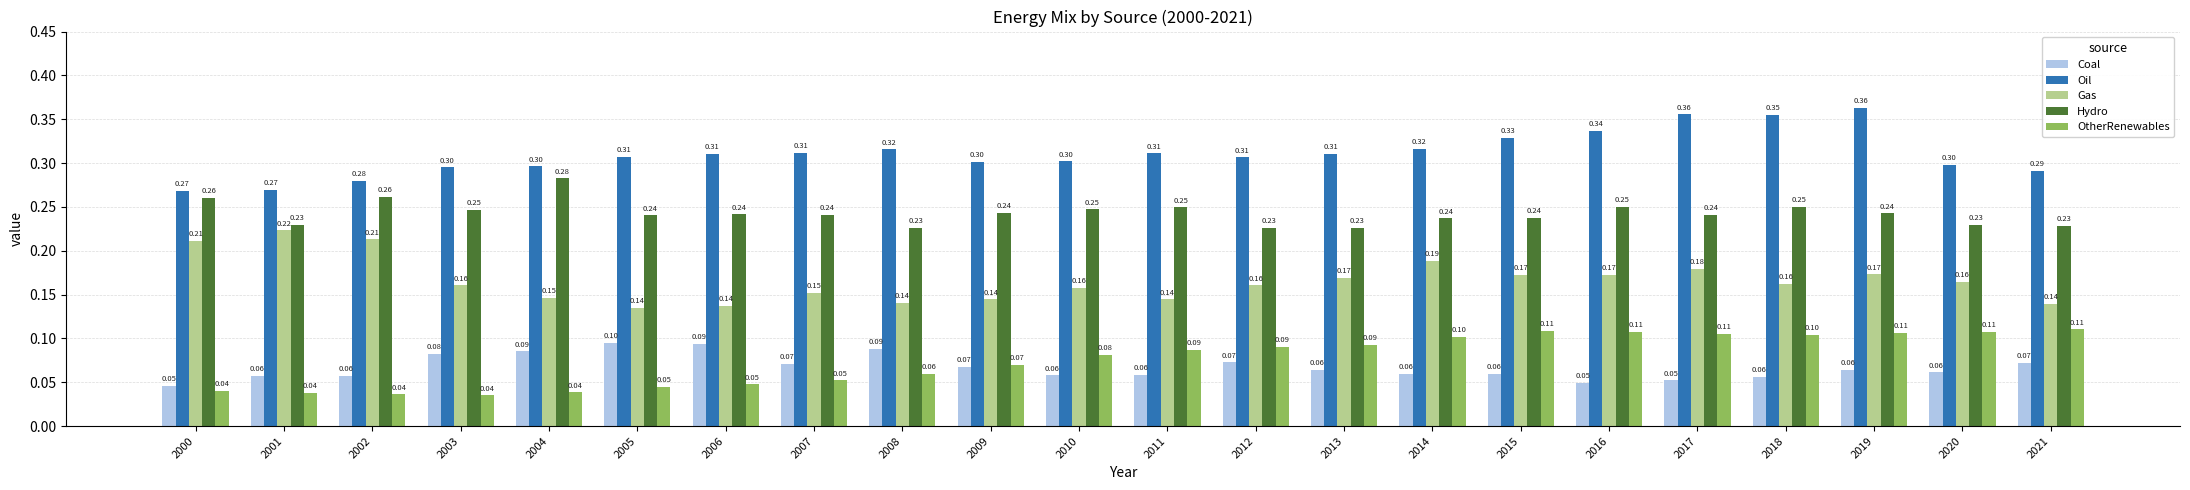

At 2012, list the series in order from largest to smallest.

Oil, Hydro, Gas, OtherRenewables, Coal